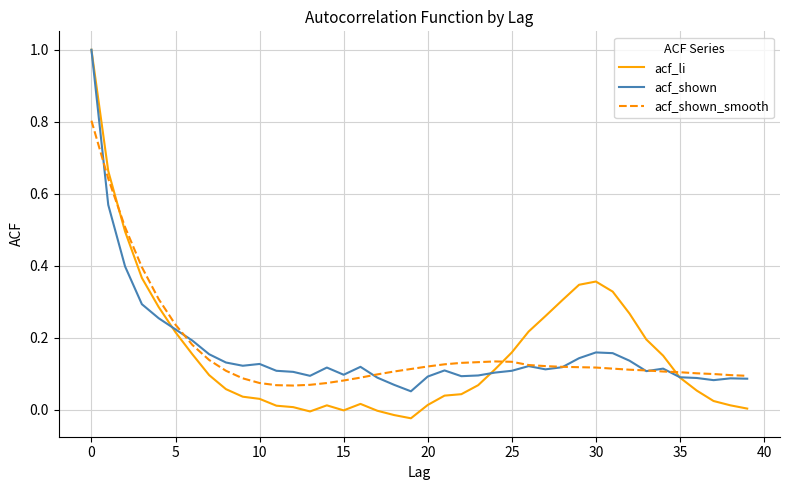

What is the greatest value displayed?

1.0